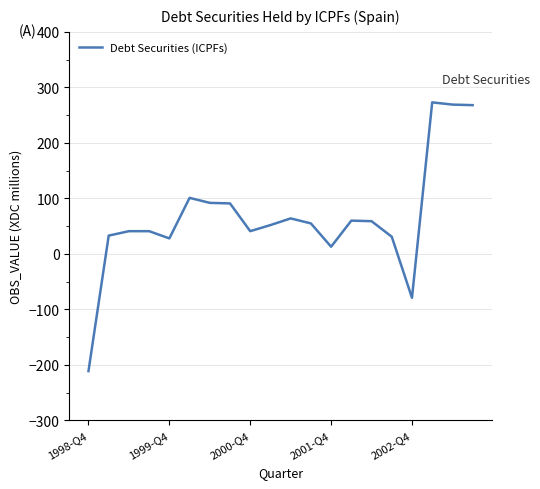

What is the greatest value displayed?

273